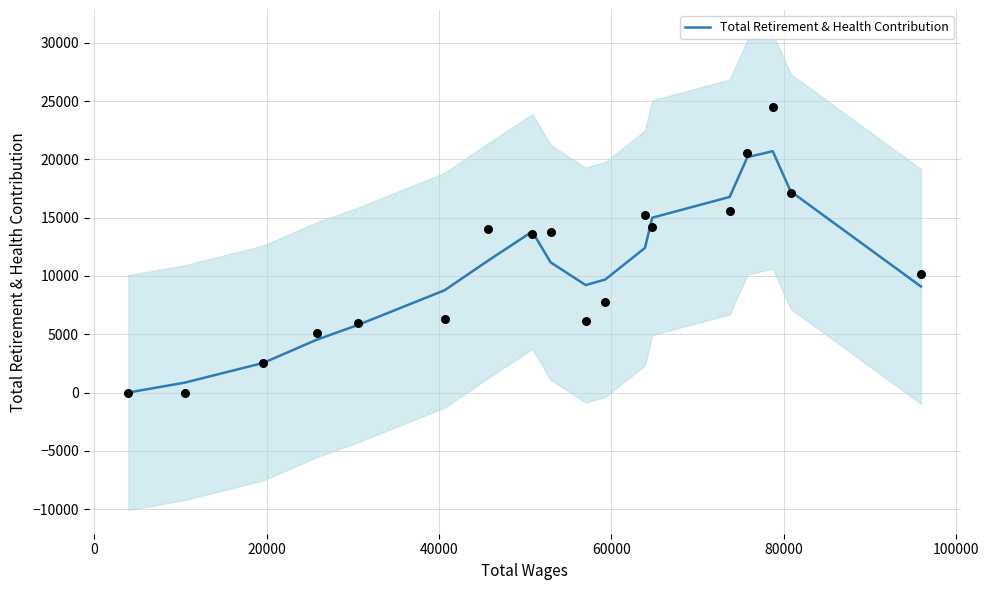

What is the highest value of the Total Retirement & Health Contribution series?

20705.7